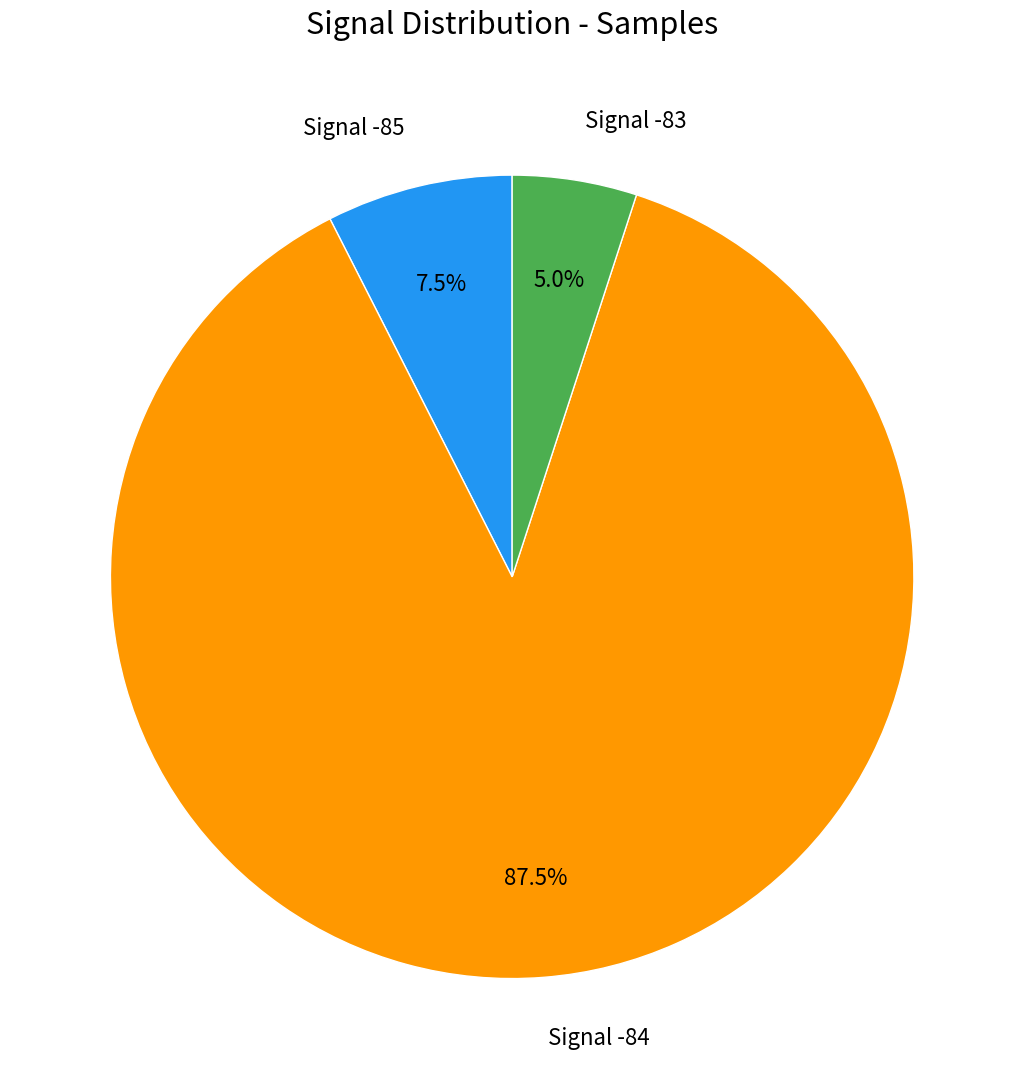

What percentage do Signal -84 and Signal -83 together represent?

92.5%